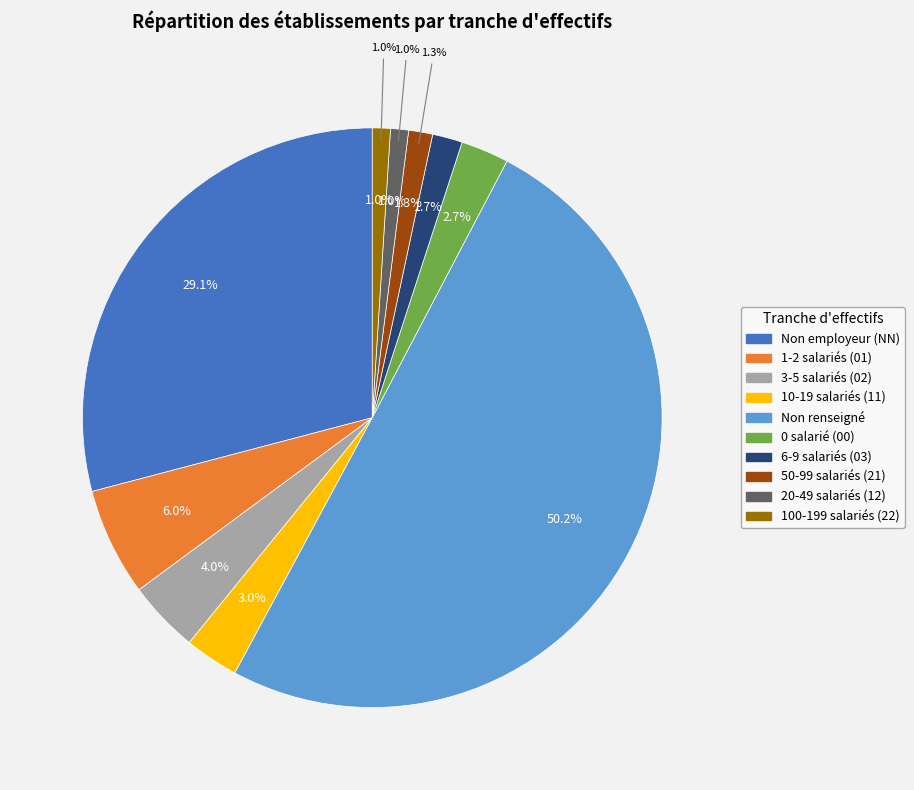

Does  account for over 50% of the chart?

Yes